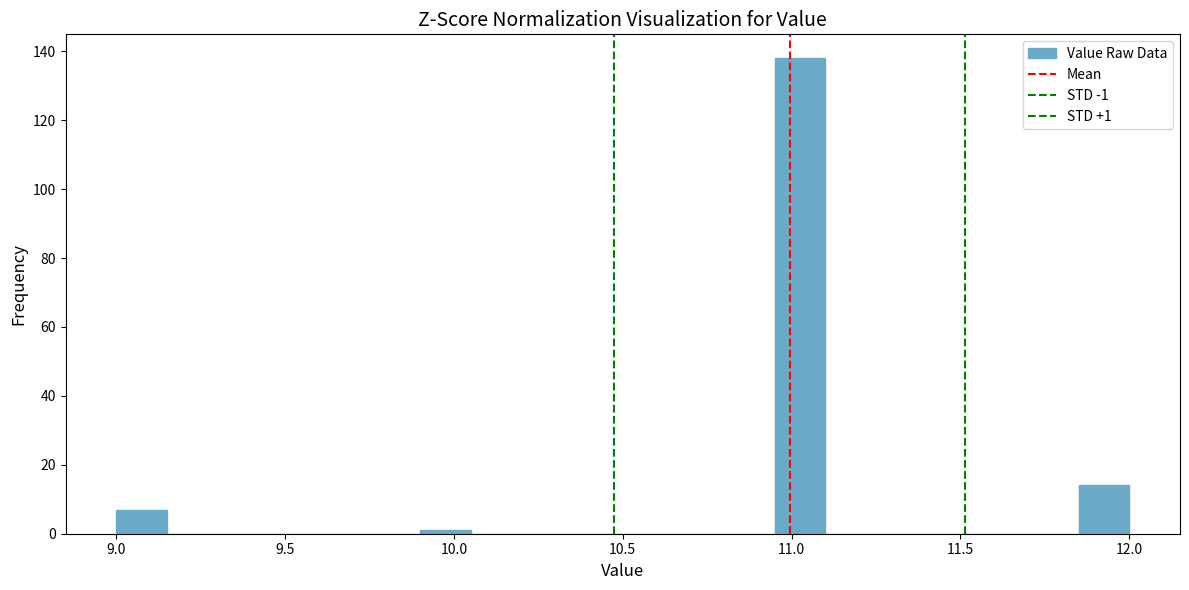

Around what value on the x-axis is the tallest bar? Give the approximate position of its centre, as read against the axis.

11.05